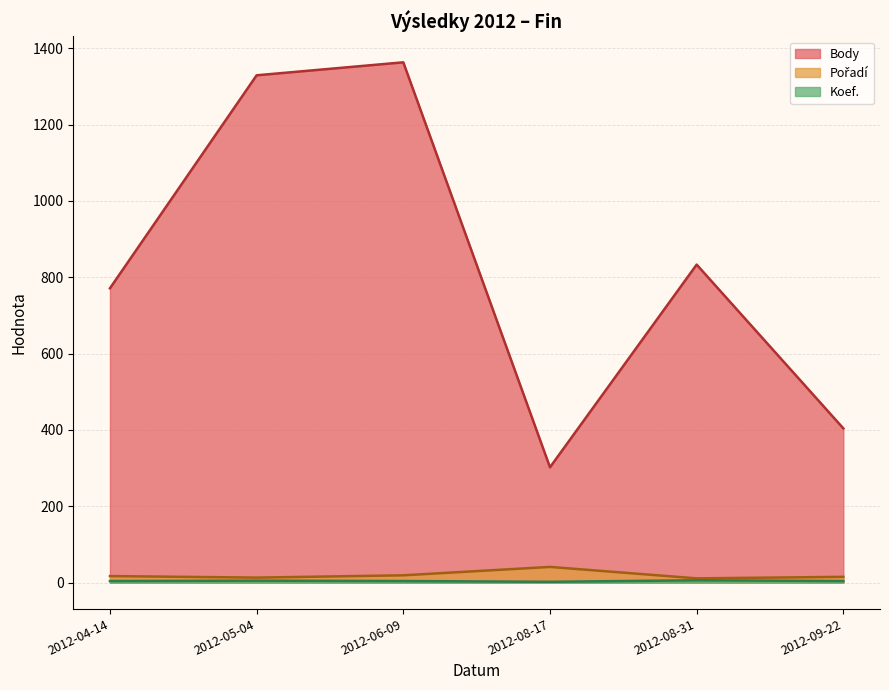

What is the label of the 1st point from the left?

2012-04-14